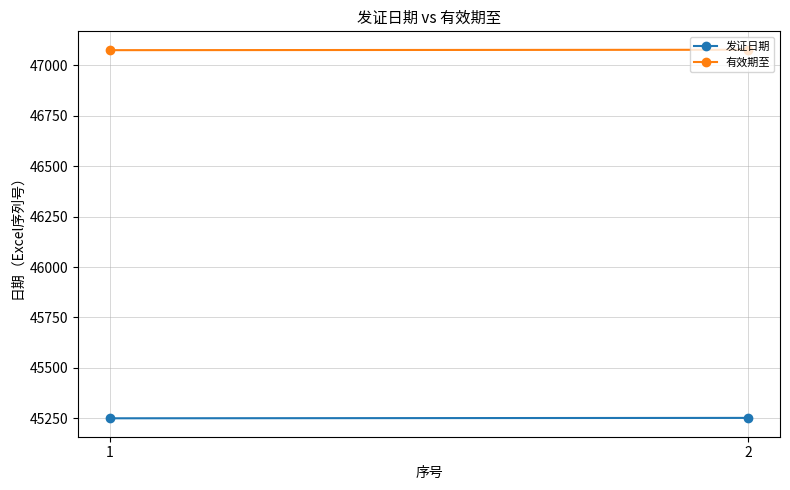

What is the total value across all series at 2?

92330